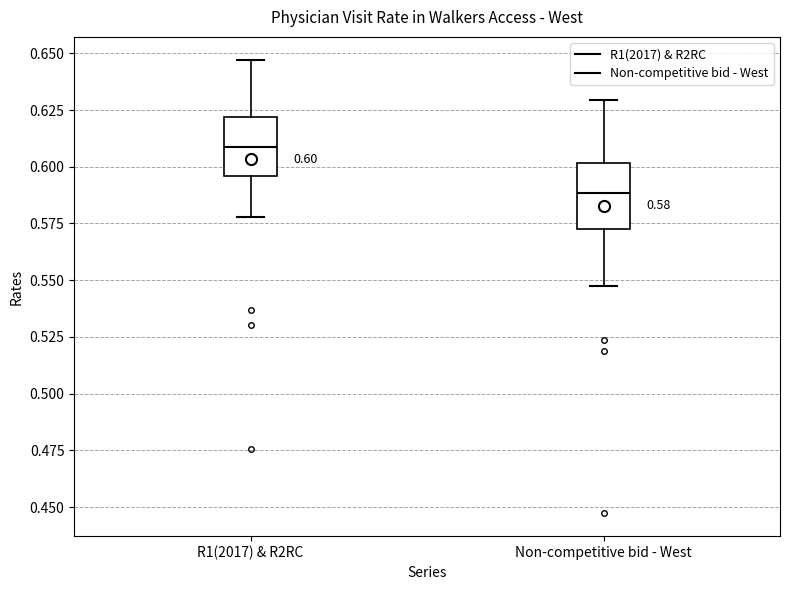

Which box's median line is the lowest?

Non-competitive bid - West